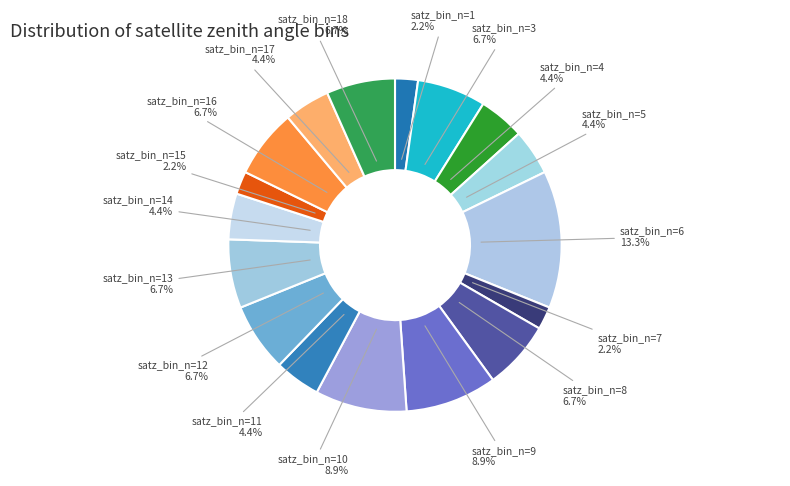

Count the number of slices in the pie.

17